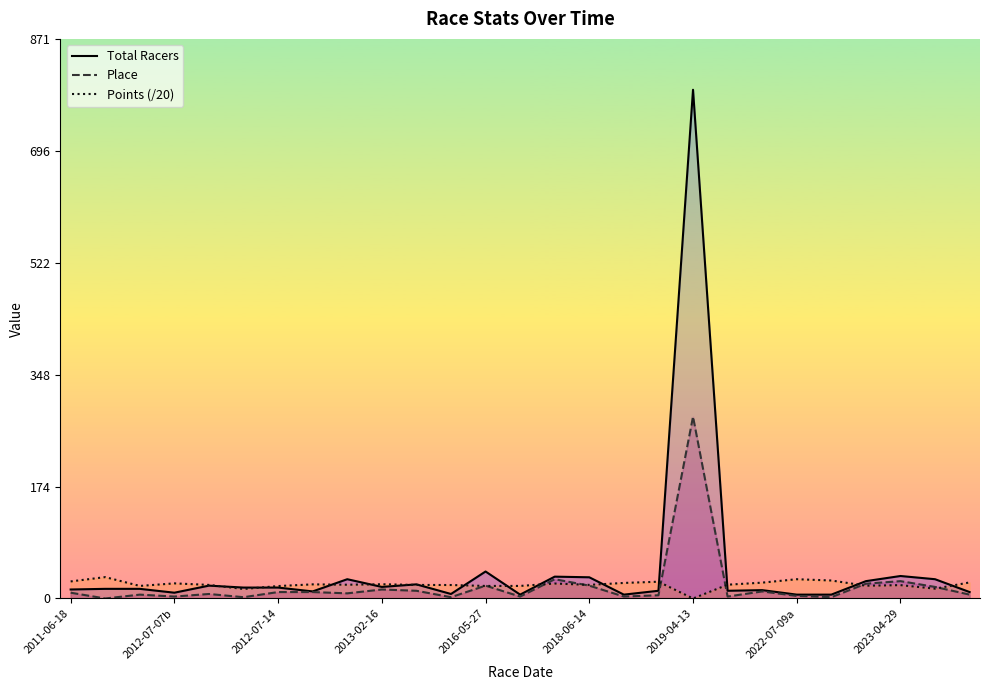

Which series has the widest spread of values?

Total Racers